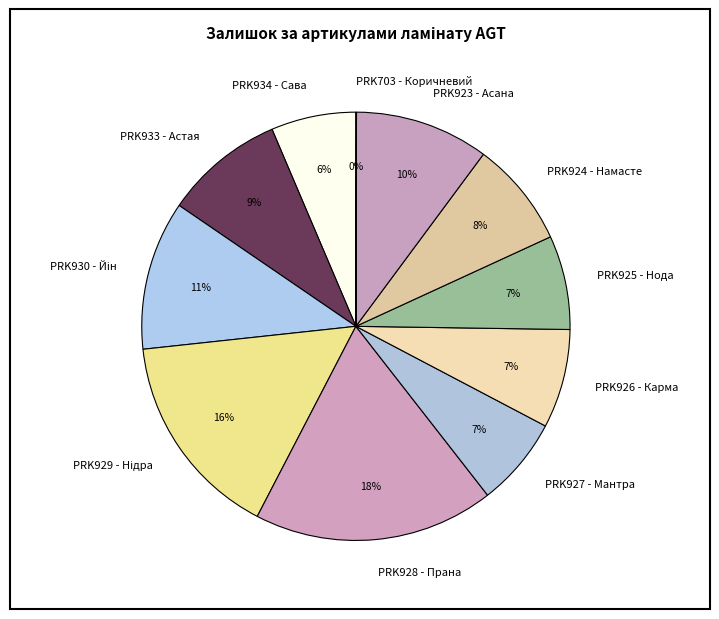

Do PRK928 - Прана and PRK934 - Сава together represent more than half of the pie?

No